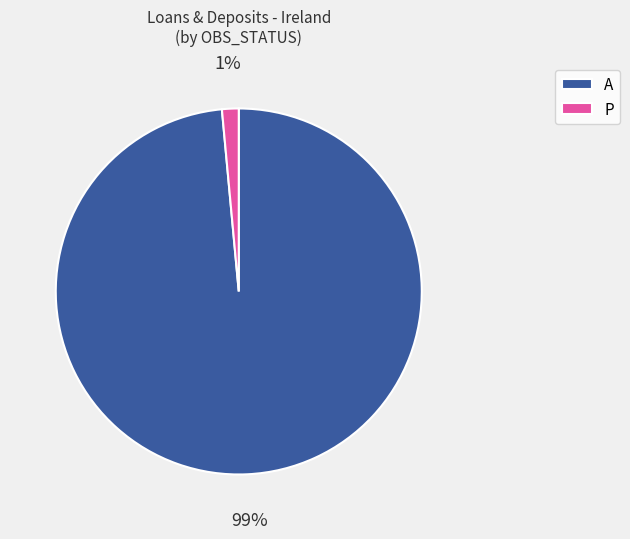

Count the number of slices in the pie.

2